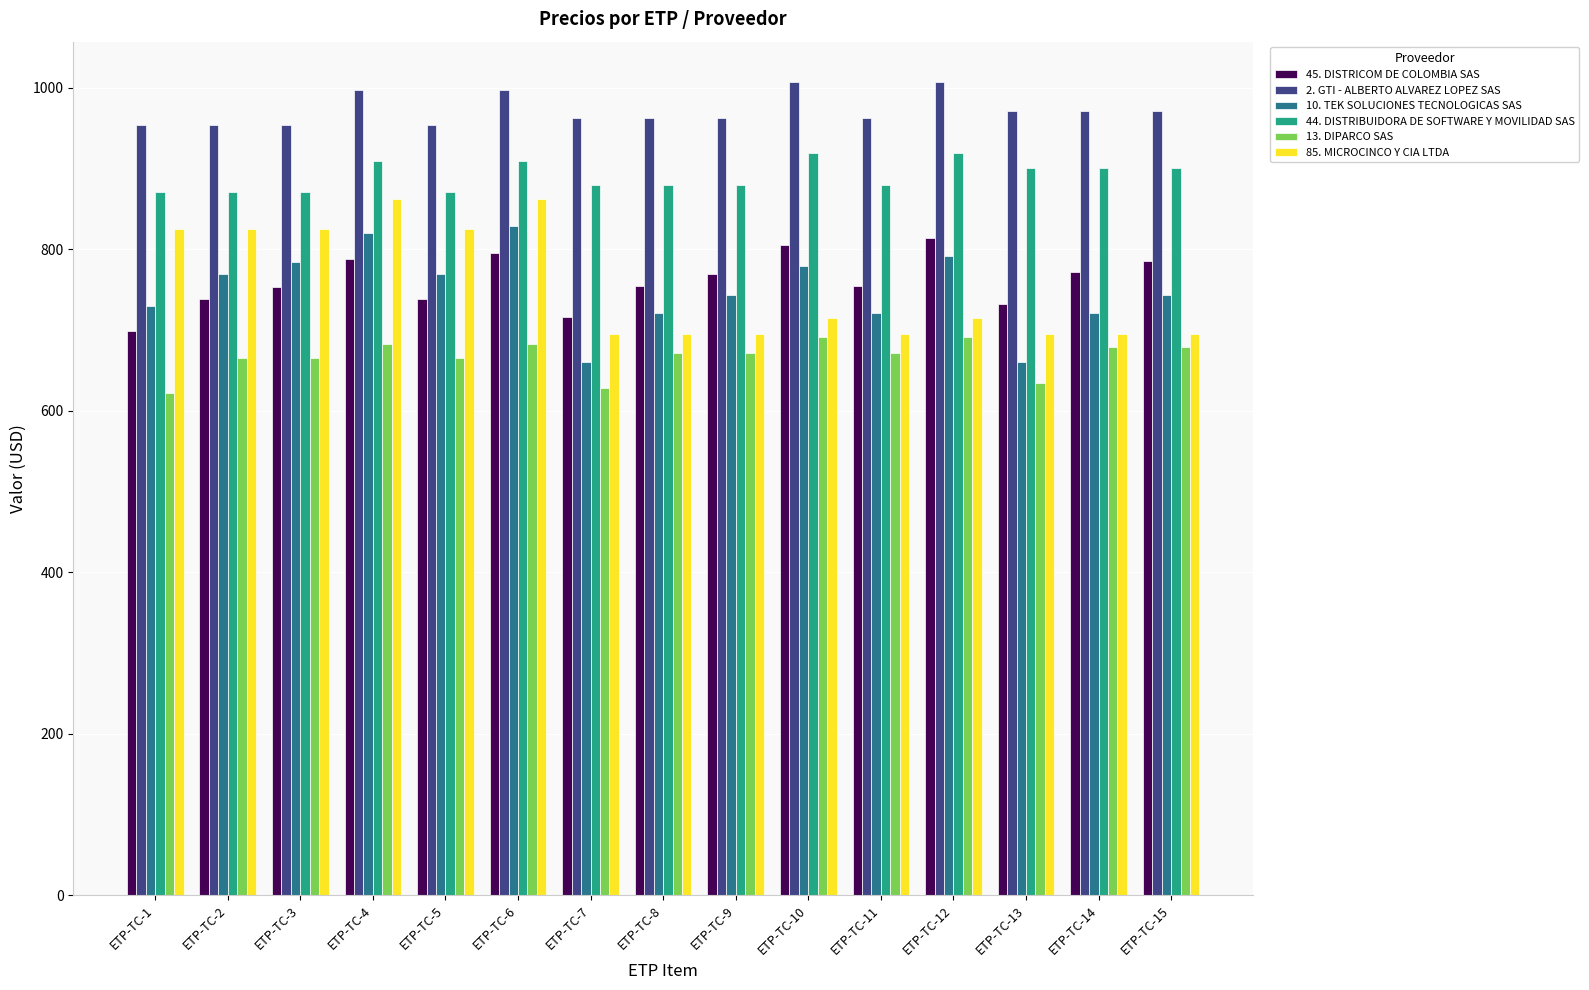

Between ETP-TC-3 and ETP-TC-11, which series saw the biggest shift?

85. MICROCINCO Y CIA LTDA